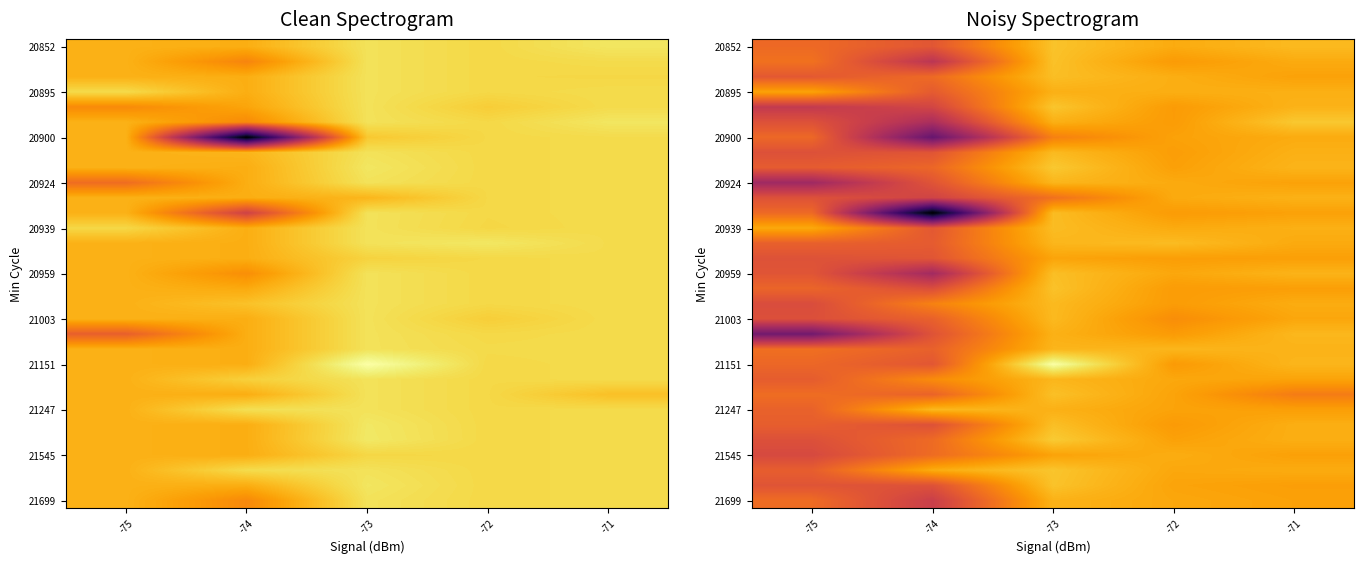

At which category is the sum across all series the highest?

-73